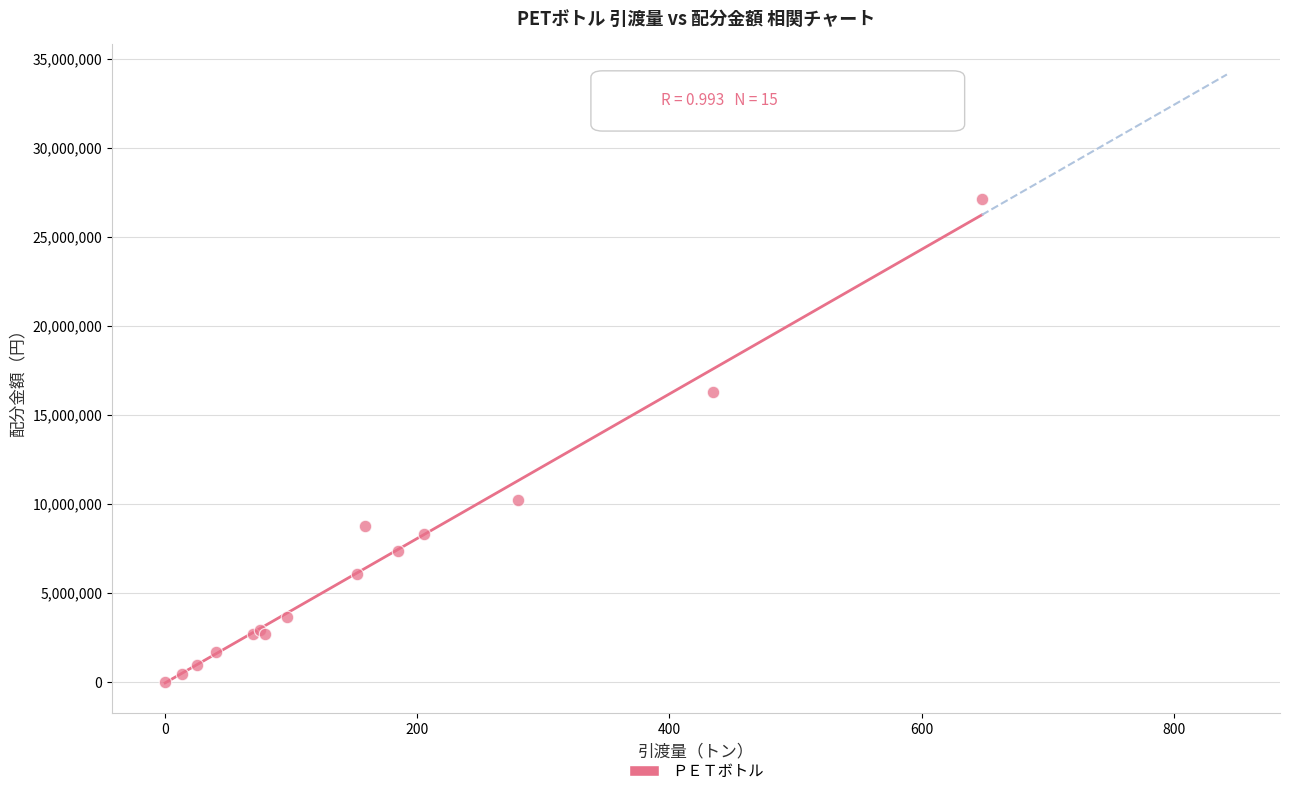

What Y value in the scatter plot is closest to 13565510?

16258460